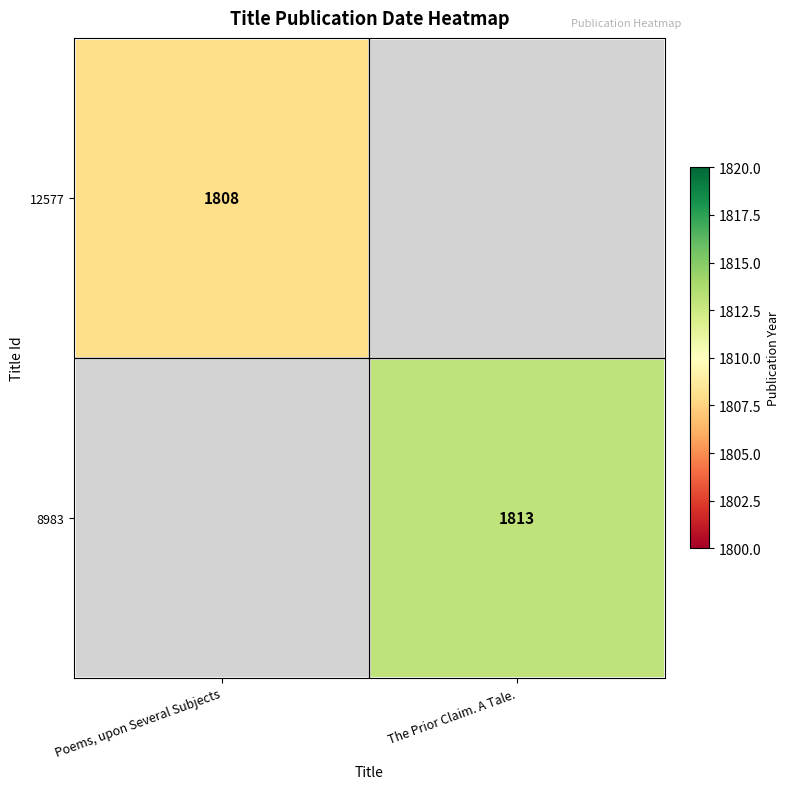

The value of 8983 at The Prior Claim. A Tale. is 3223. True or false?

False